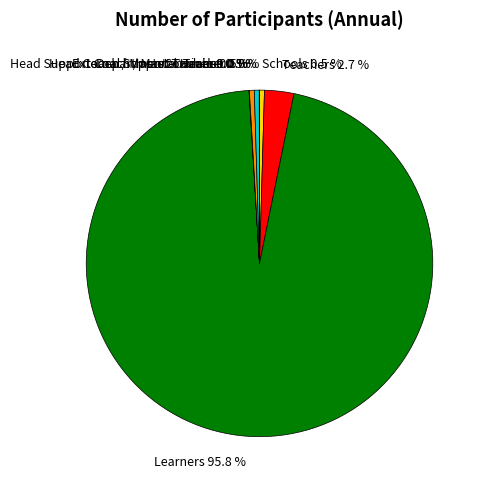

What percentage is NOT represented by Teachers 2.7 %?

97.3%